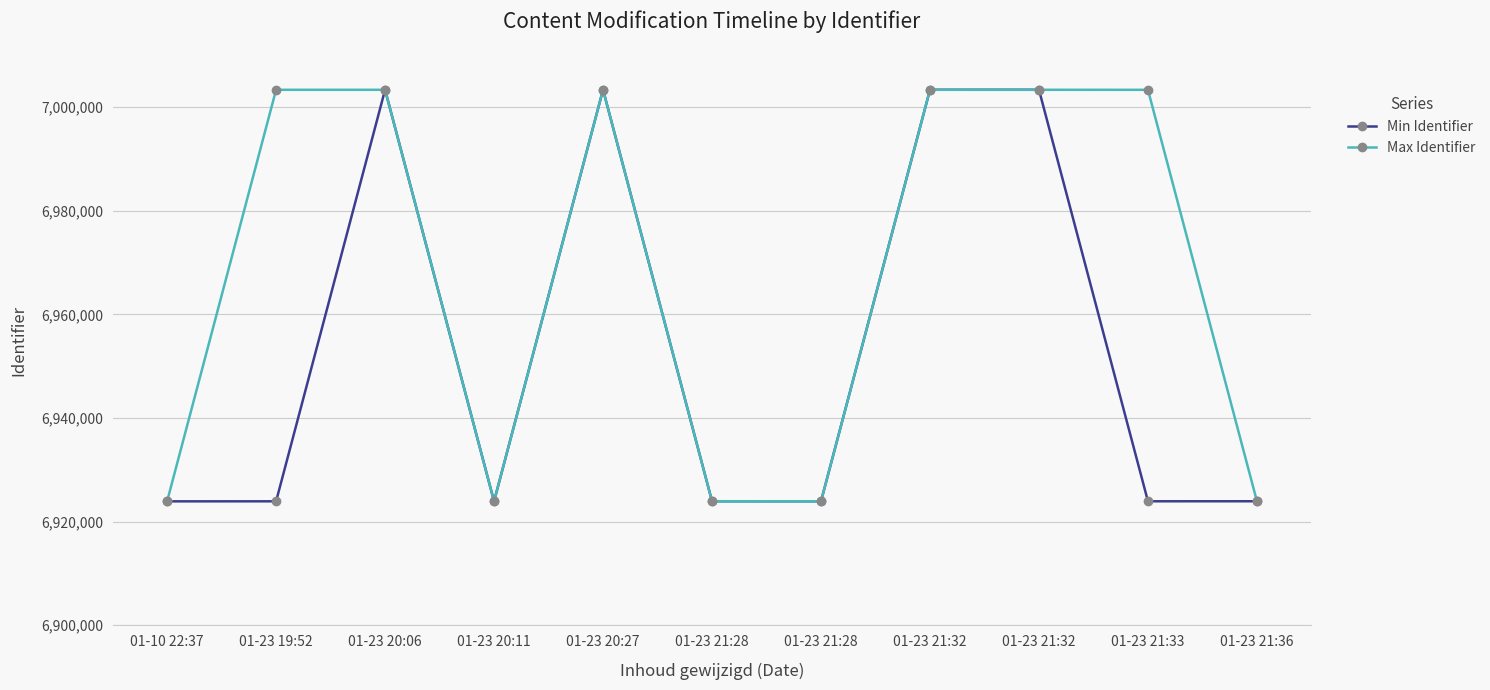

How many data points does each series have?

11